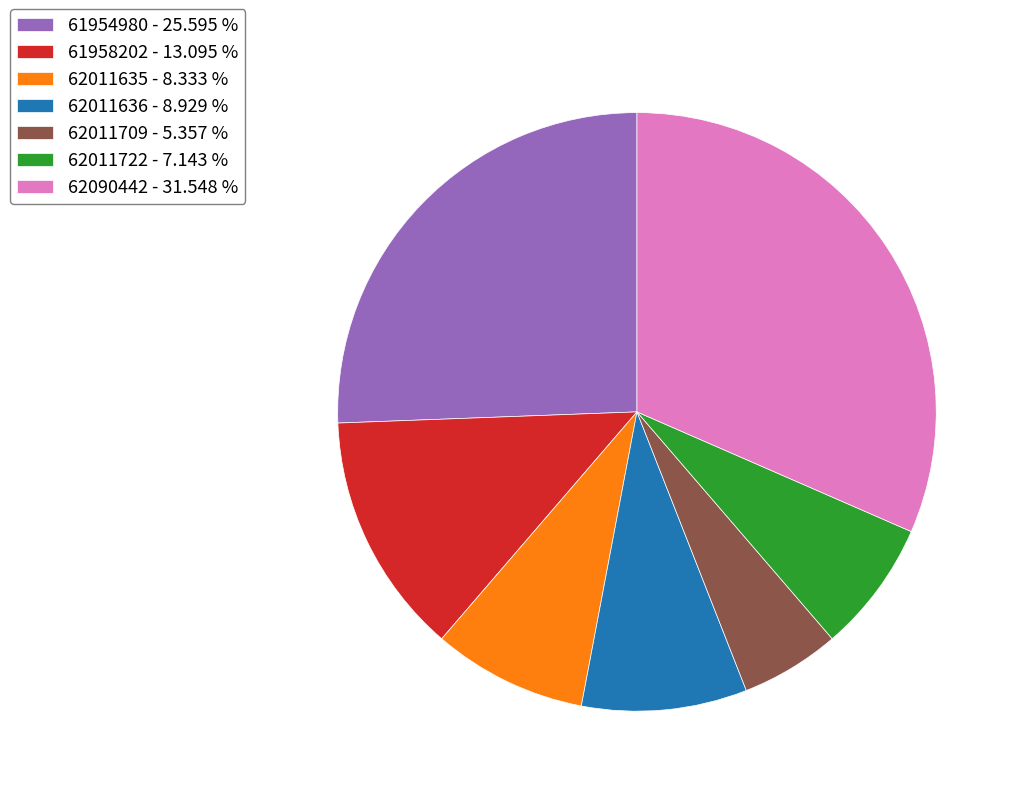

Which has a higher value, 61958202 - 13.095 % or 62090442 - 31.548 %?

62090442 - 31.548 %